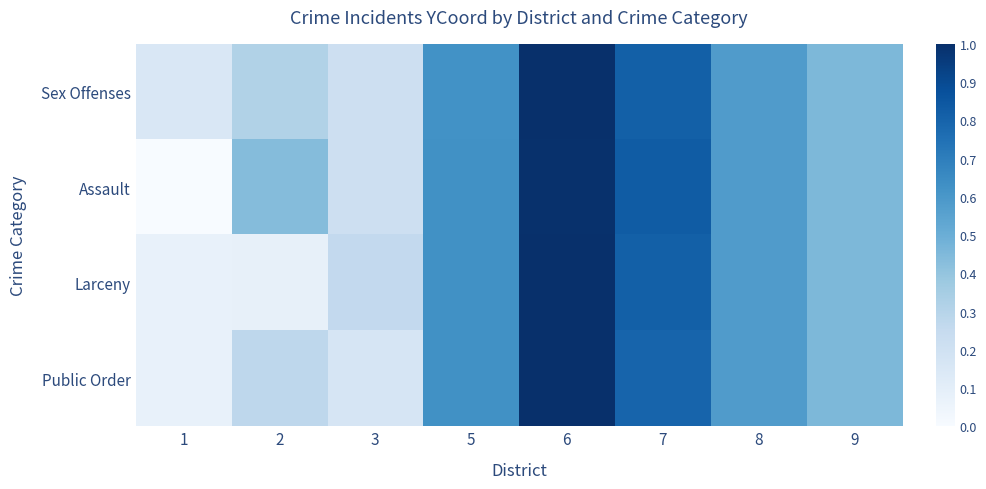

What is the total value across all series at 6?

4.0